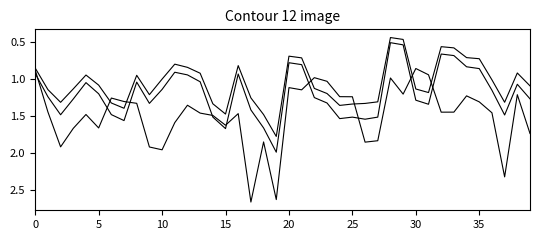

How many lines are shown in the chart?

3